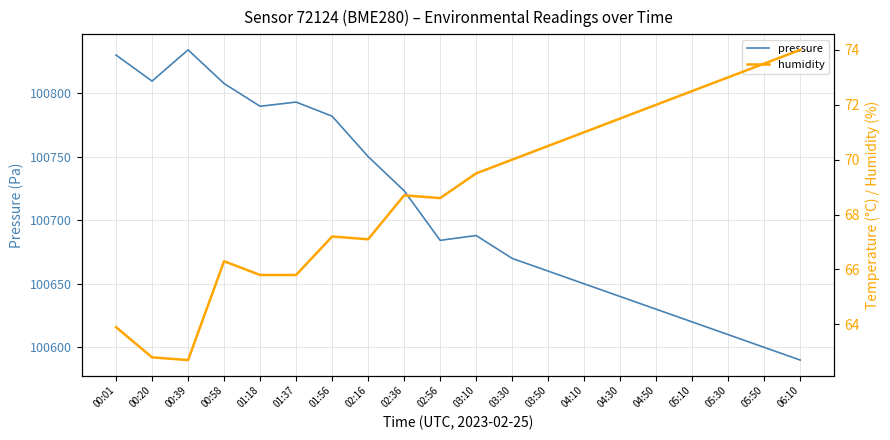

At which label does pressure first exceed 100688?

00:01